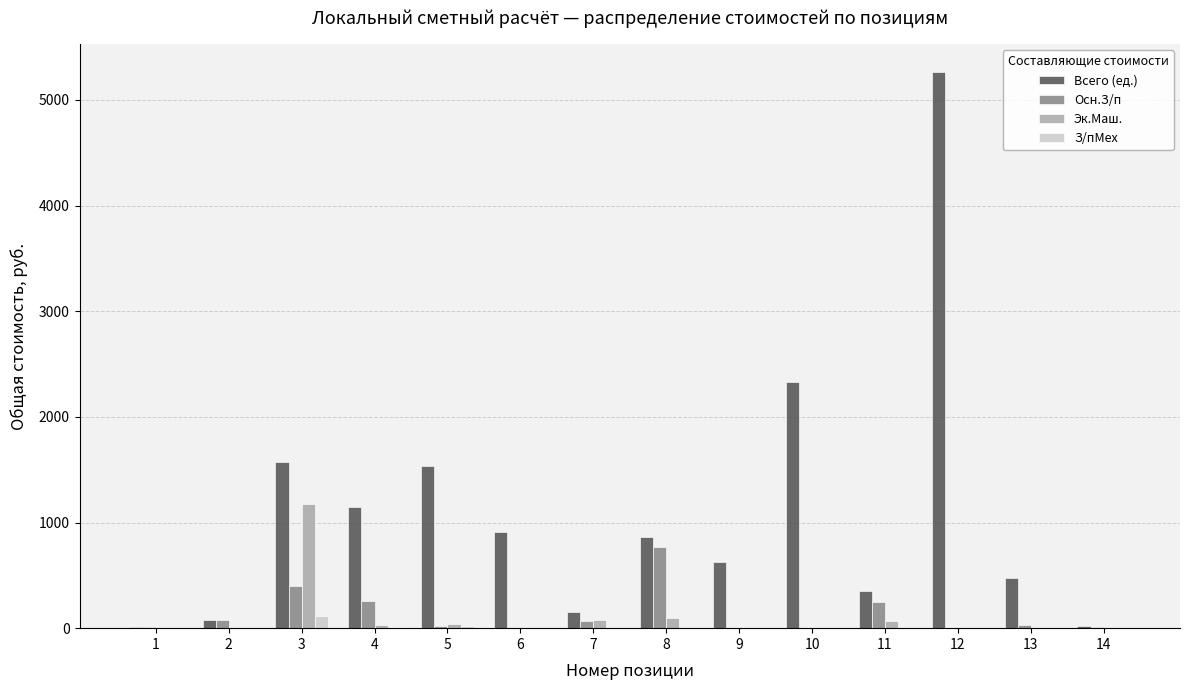

At which category is the sum across all series the highest?

12